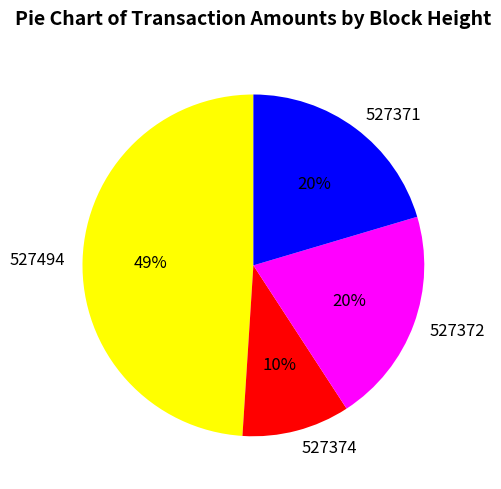

To the nearest percent, what is the difference between the largest and smallest slice percentages?

39%